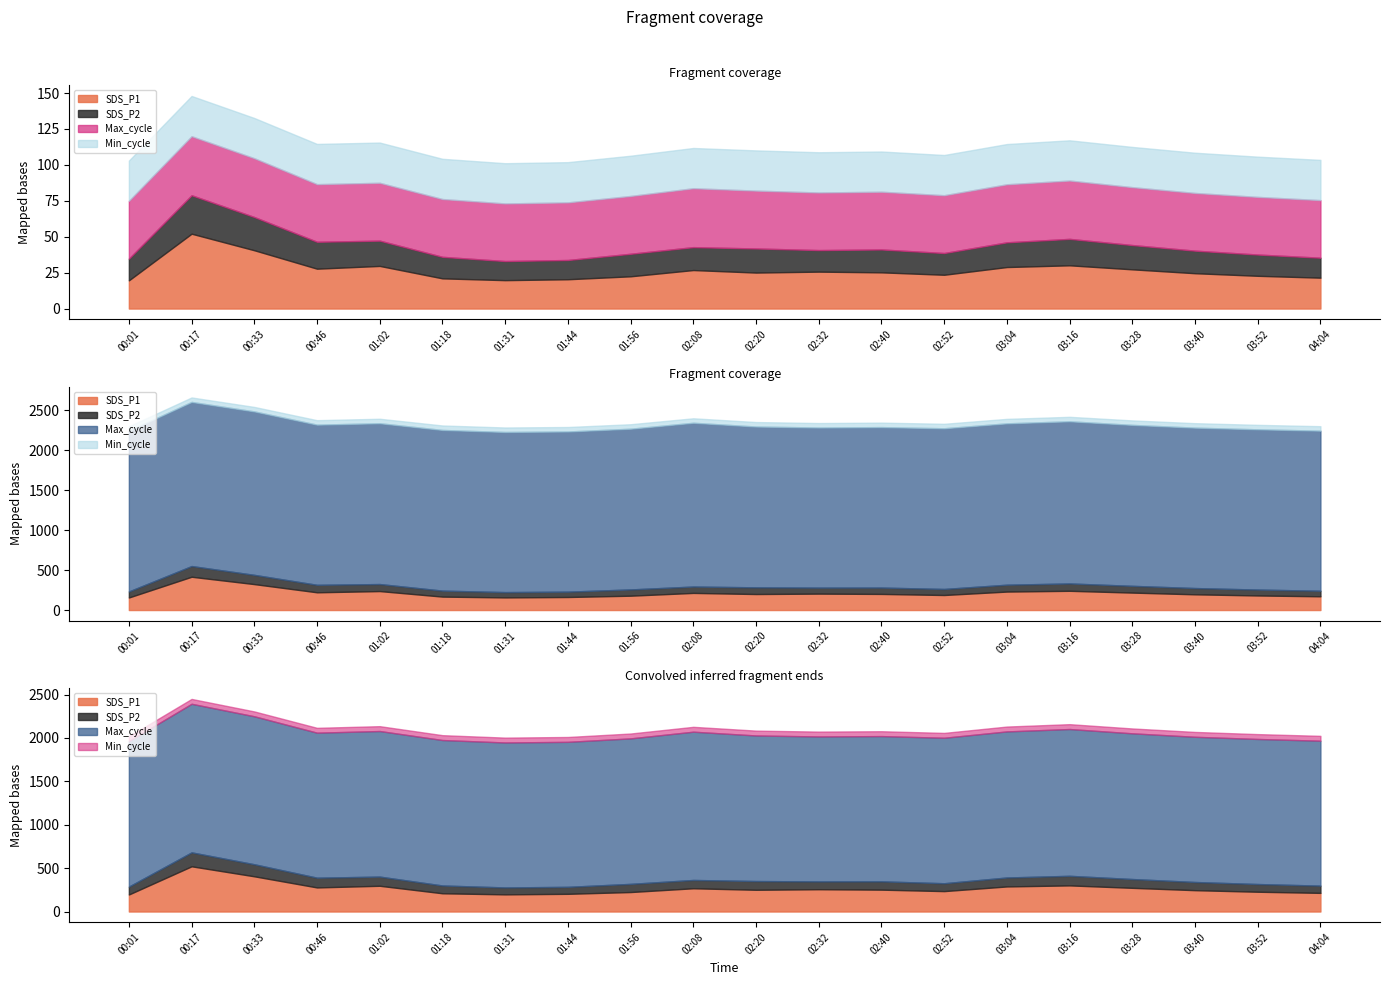

Is it true that SDS_P2 equals 17.2 at 03:04?

True